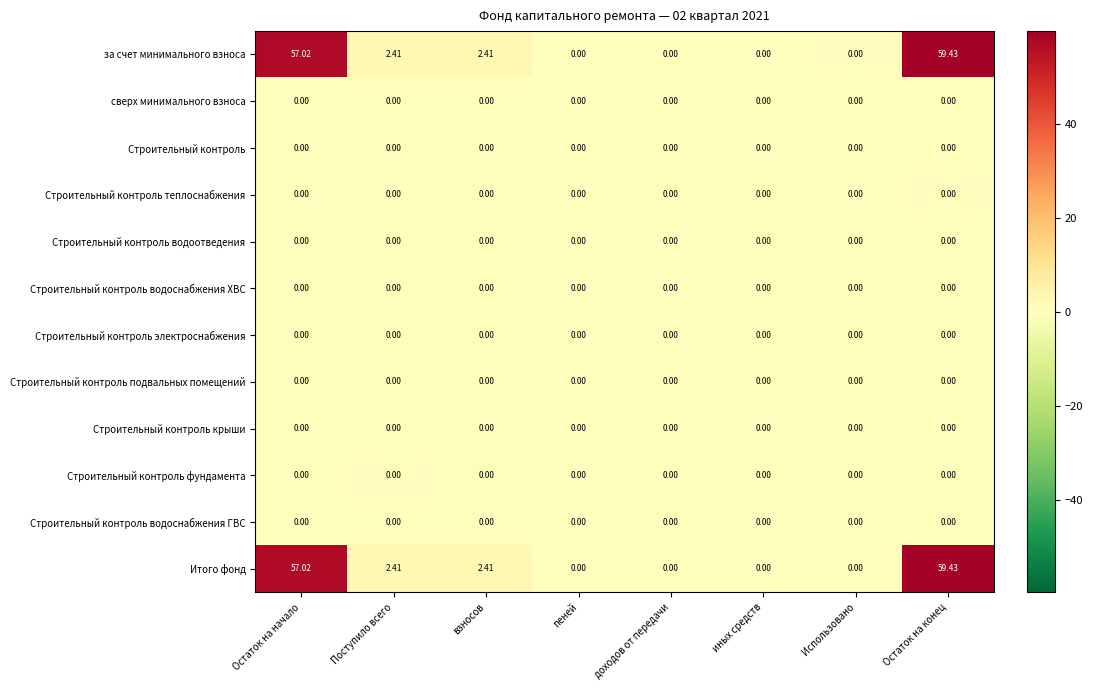

At which category is the sum across all series the highest?

Остаток на конец